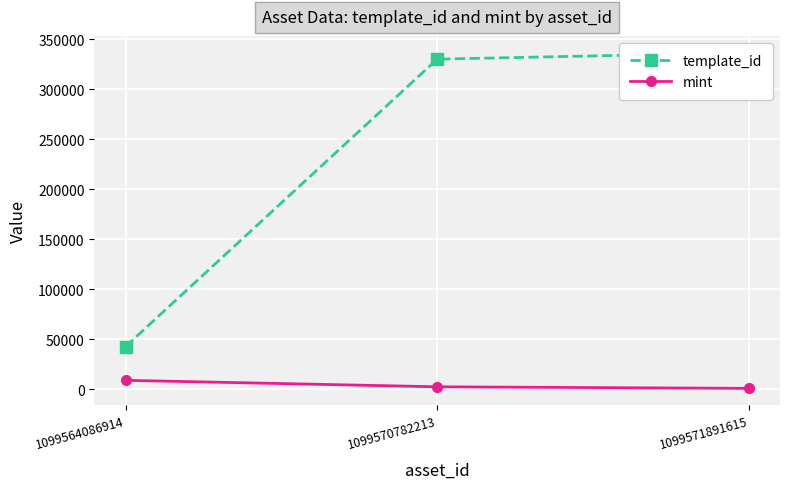

At 1099570782213, list the series in order from smallest to largest.

mint, template_id